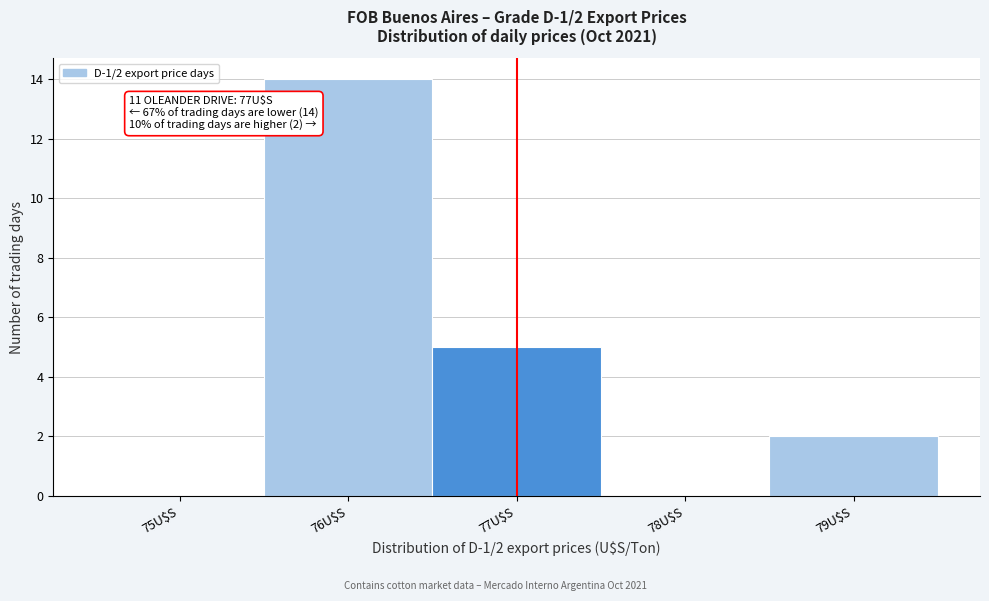

Which category has the highest value across all series?

76U$S